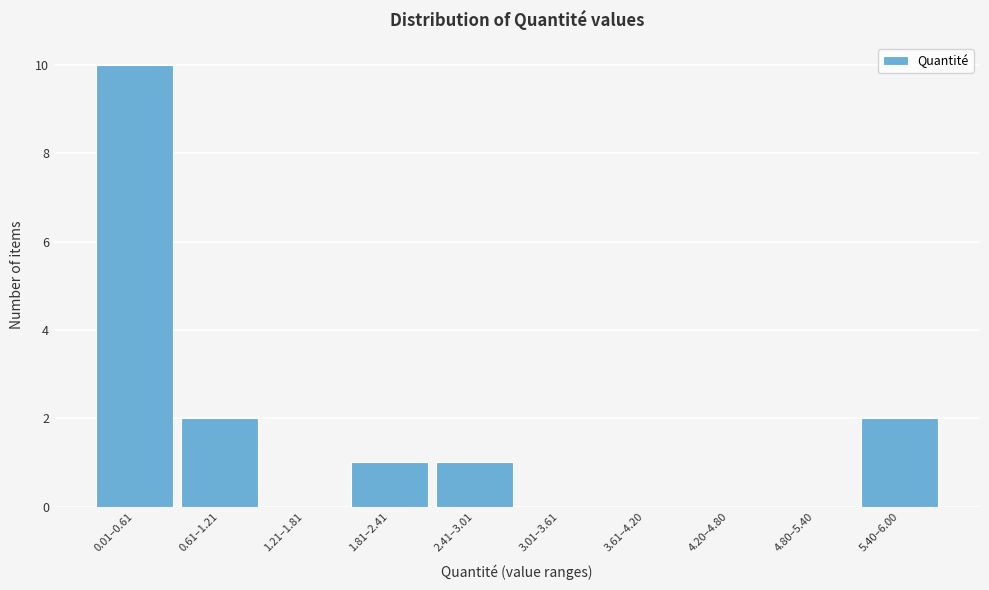

Reading left to right, extract all data points from this chart.

0.01–0.61=10	0.61–1.21=2	1.21–1.81=0	1.81–2.41=1	2.41–3.01=1	3.01–3.61=0	3.61–4.20=0	4.20–4.80=0	4.80–5.40=0	5.40–6.00=2